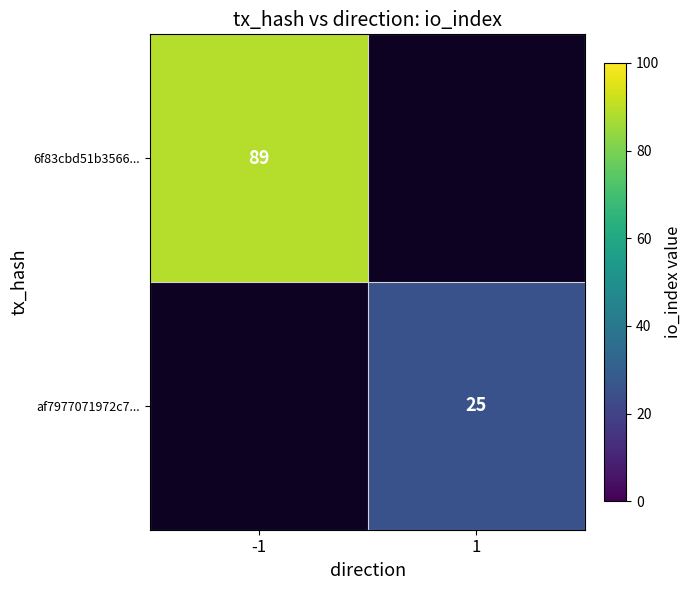

Is it true that af7977071972c7... equals 14.0 at 1?

False